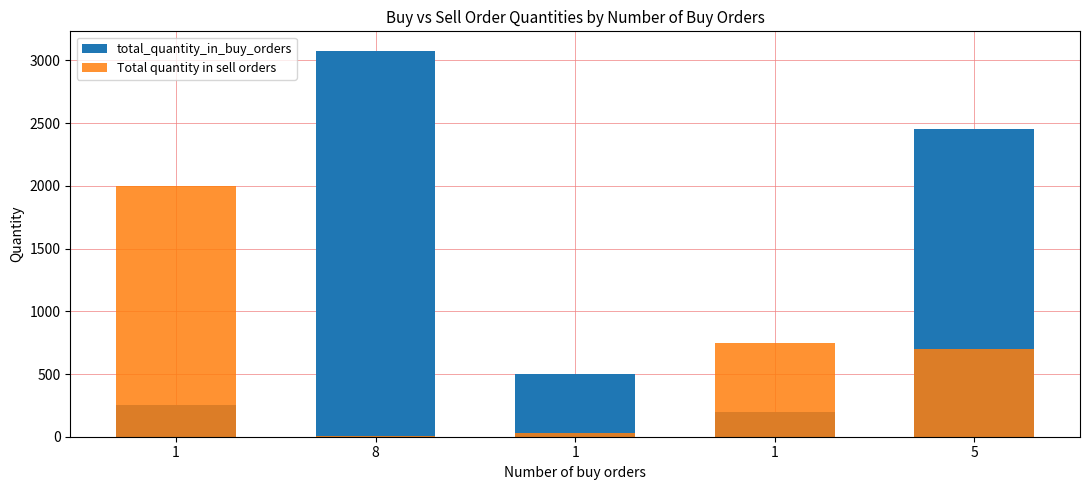

The value of Total quantity in sell orders at 1 is 504. True or false?

False